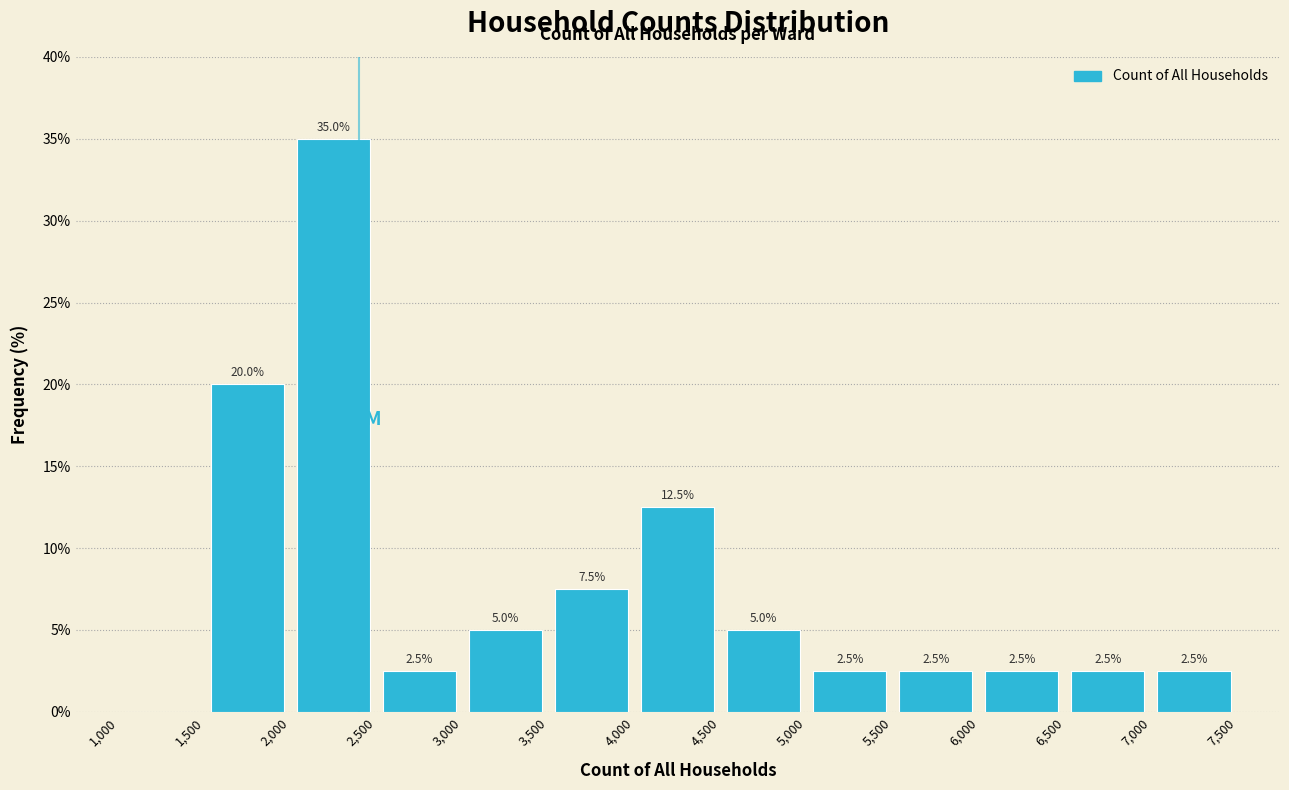

Which range on the x-axis has the tallest bar?

2,000 to 2,500